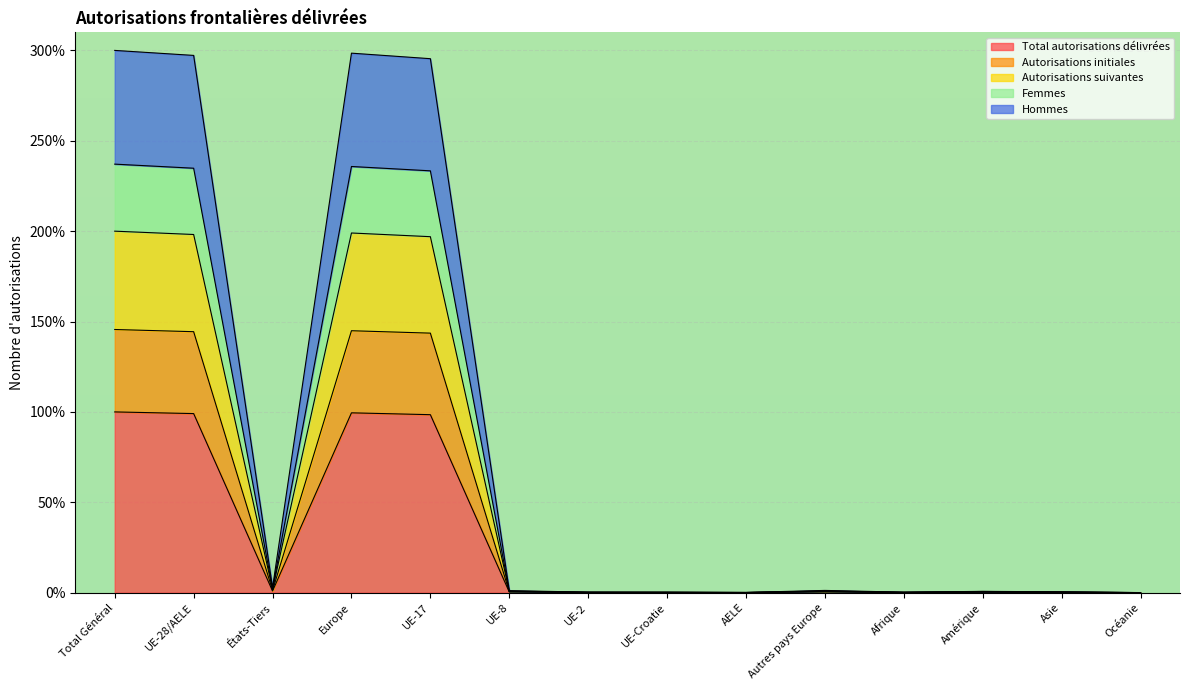

The Autorisations initiales series shows 0.2 at Afrique. True or false?

False